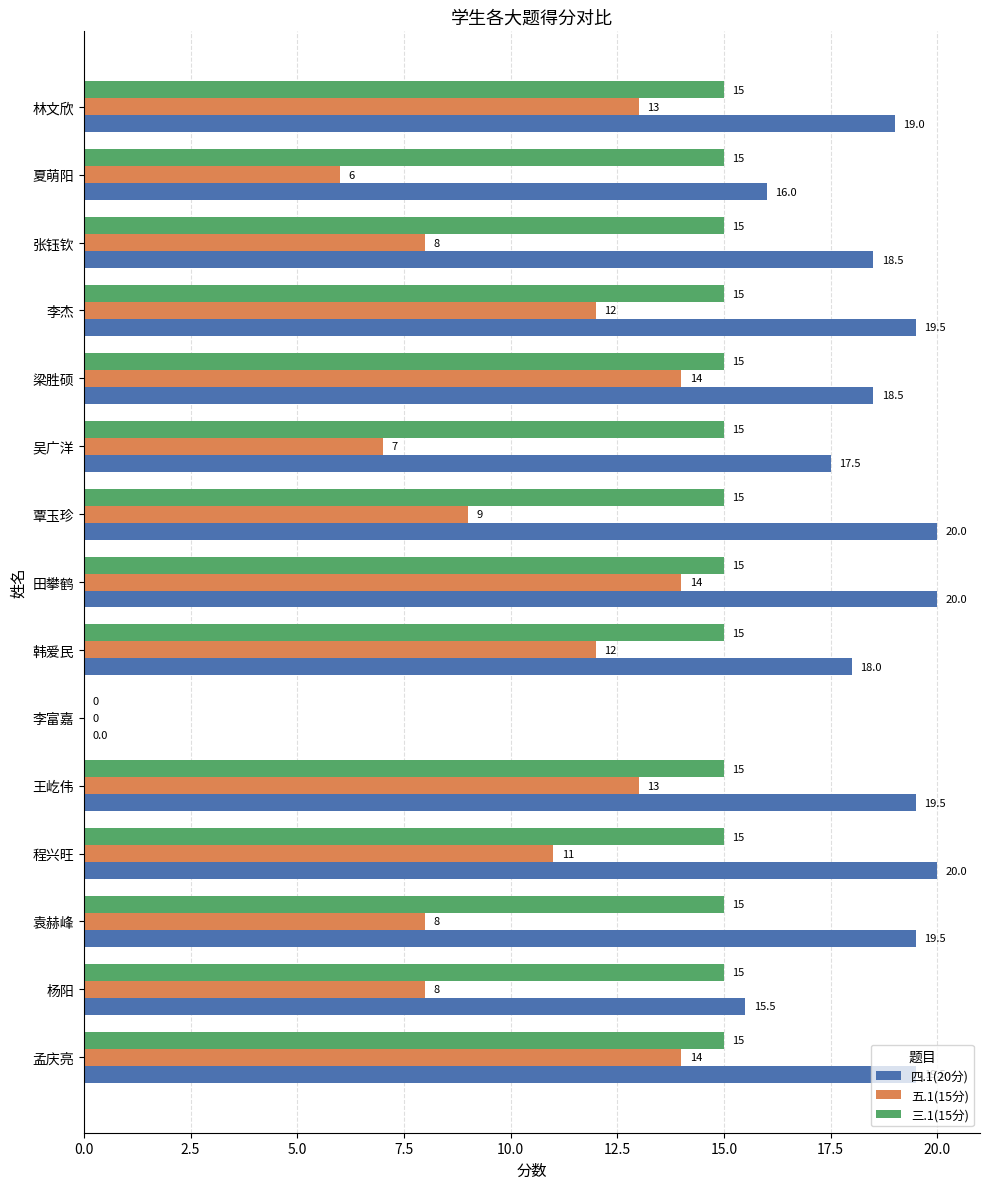

What is the total value across all series at 夏萌阳?

37.0